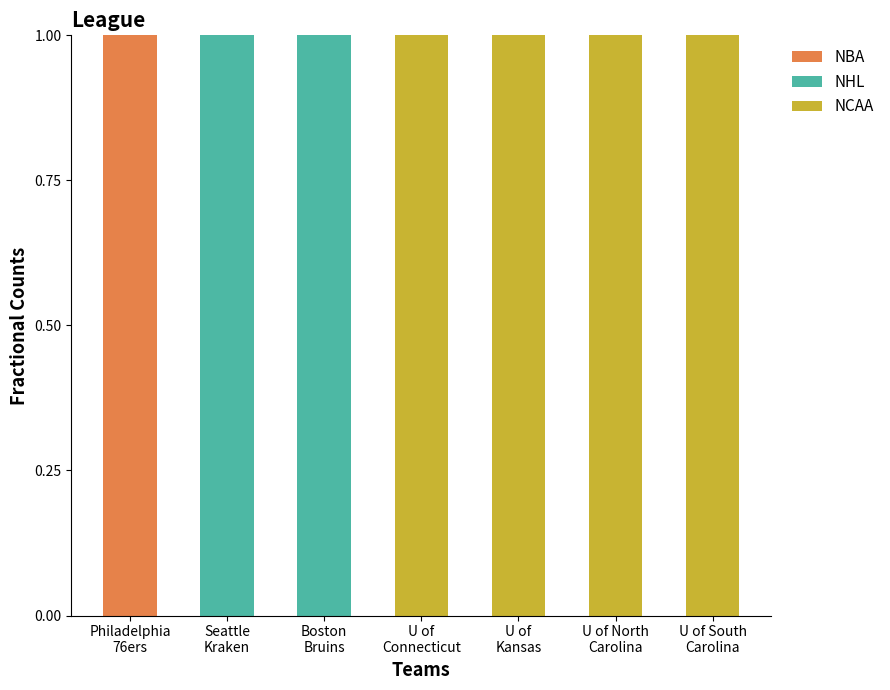

How many distinct data groups are displayed?

3